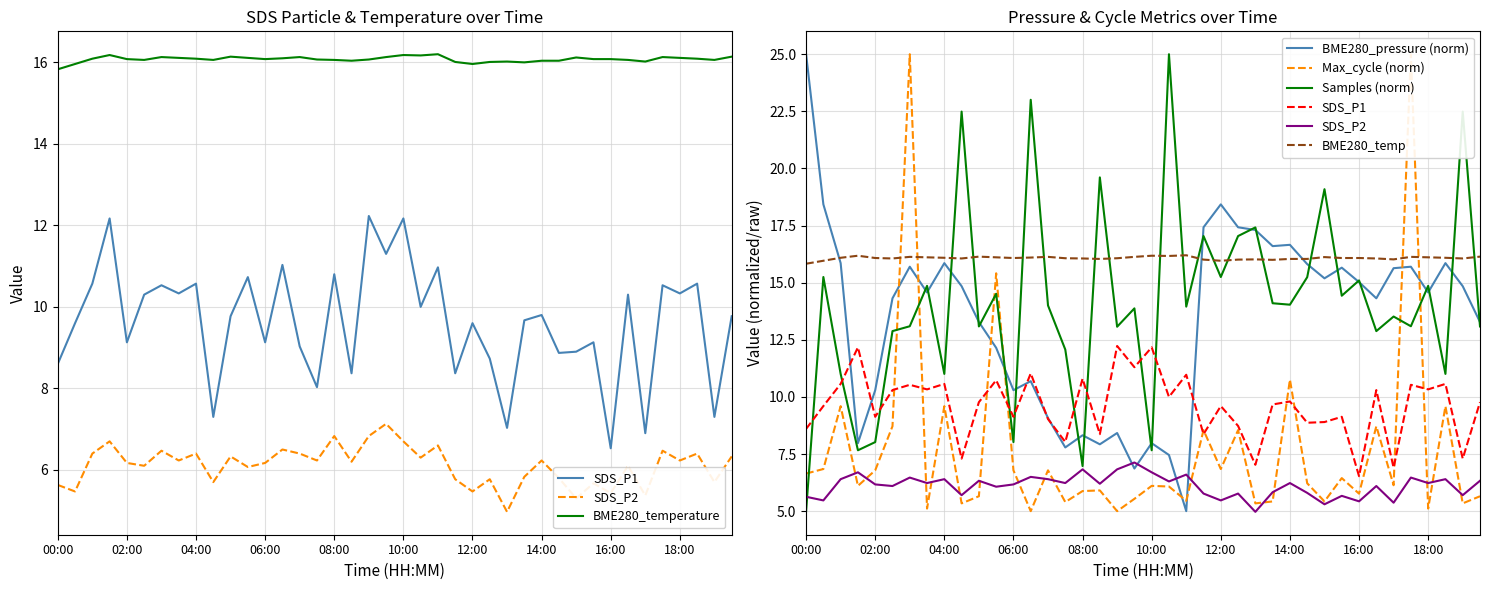

Rank the series at 02:30 from highest to lowest value.

BME280_temperature, BME280_pressure, Samples, SDS_P1, Max_cycle, SDS_P2